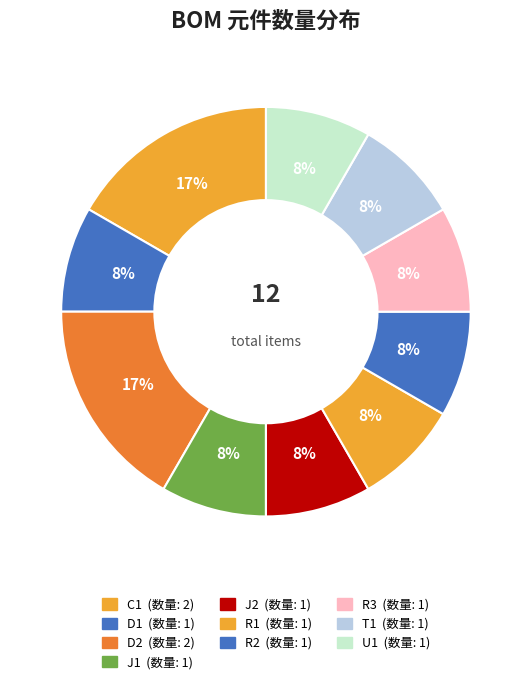

To the nearest percent, what is the average slice percentage?

10%